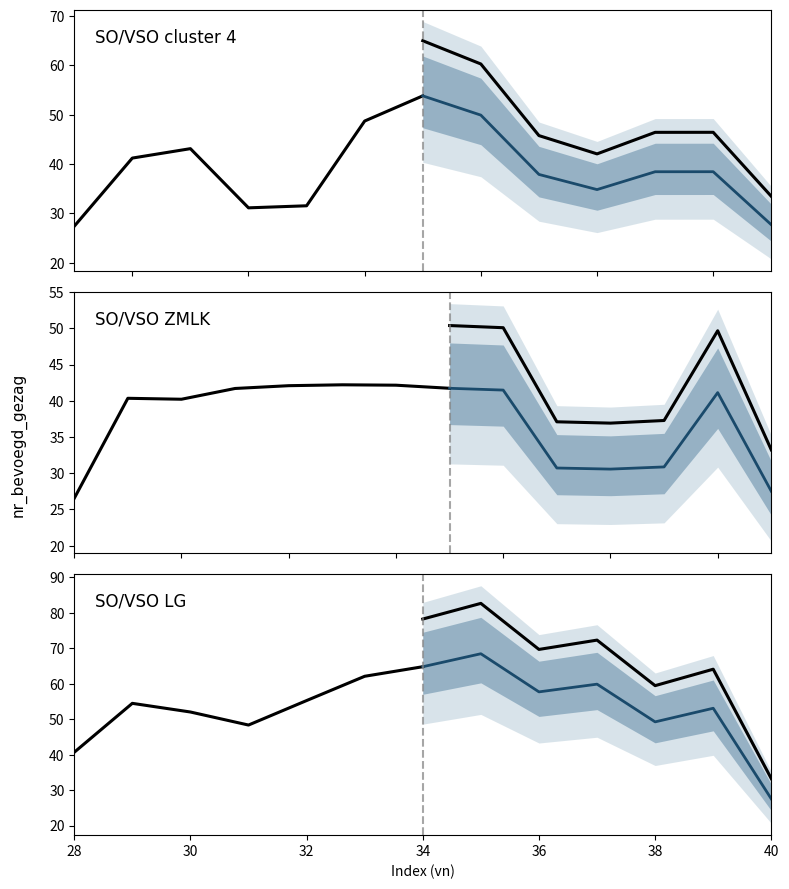

What is the difference between the maximum and minimum values in the High scenario series?

49.4